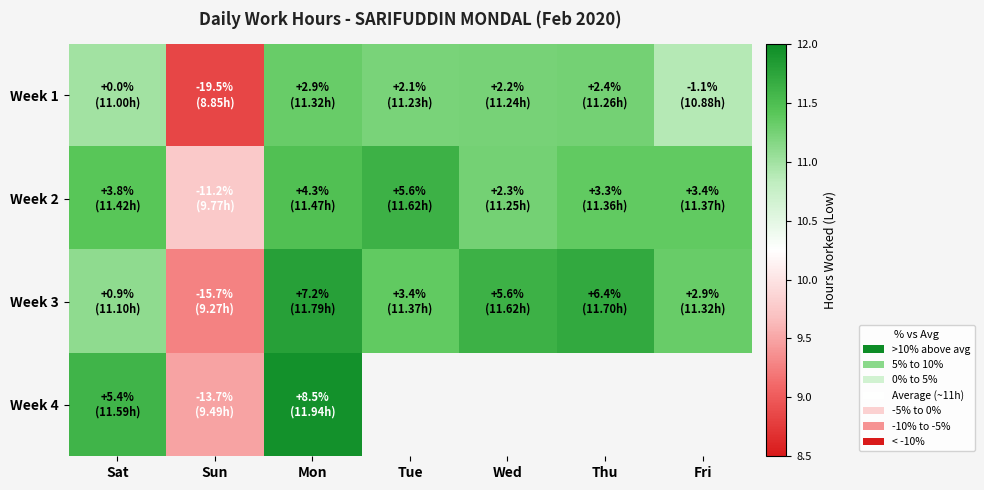

At how many categories does at least one series exceed 11?

6